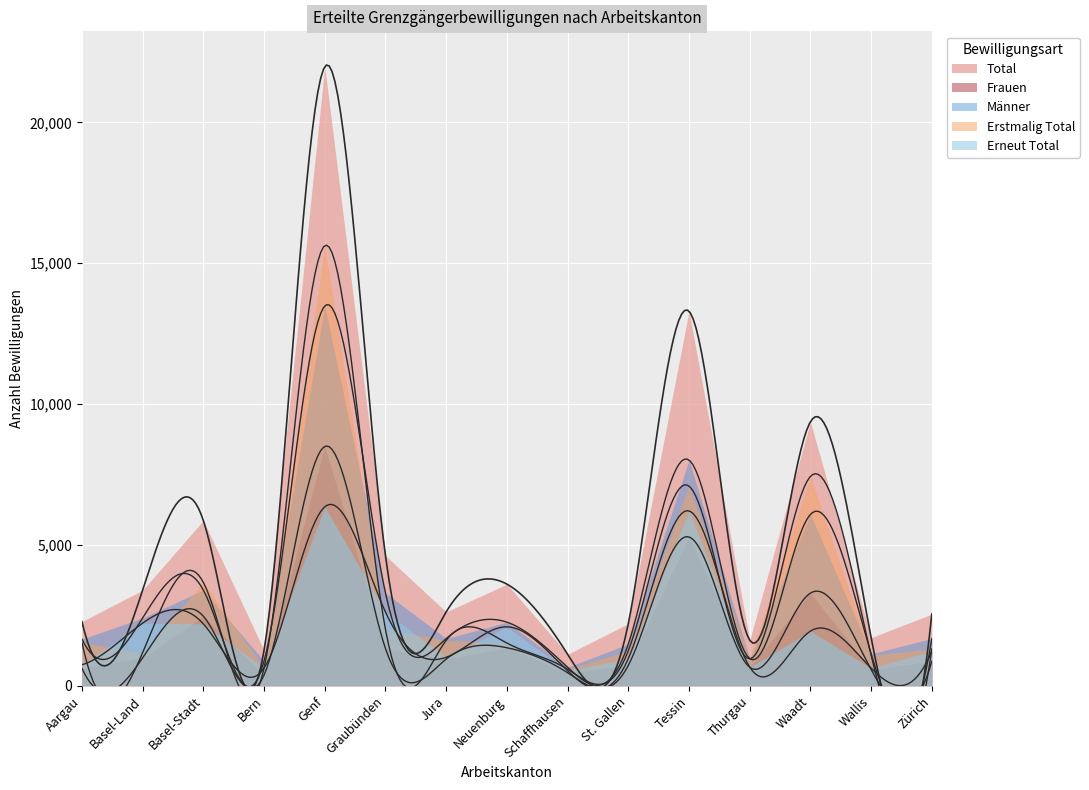

The value of Total at Bern is 1915. True or false?

False